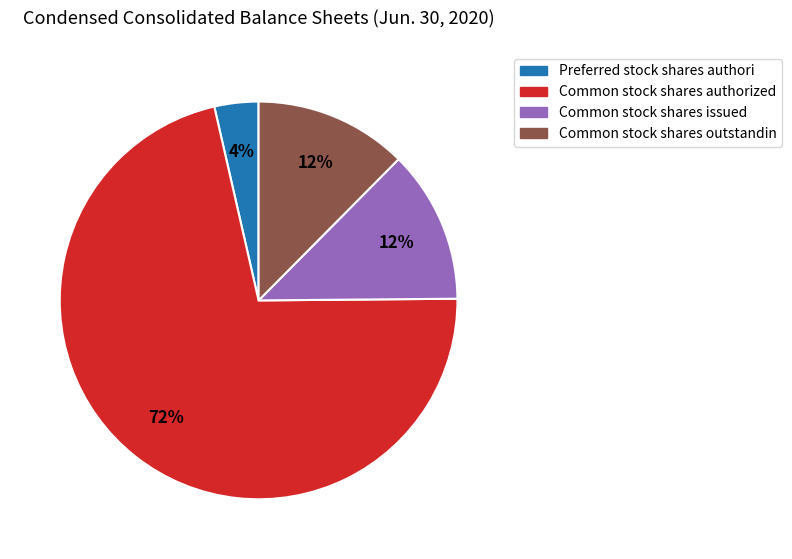

Is there any slice that represents more than half of the pie?

Yes